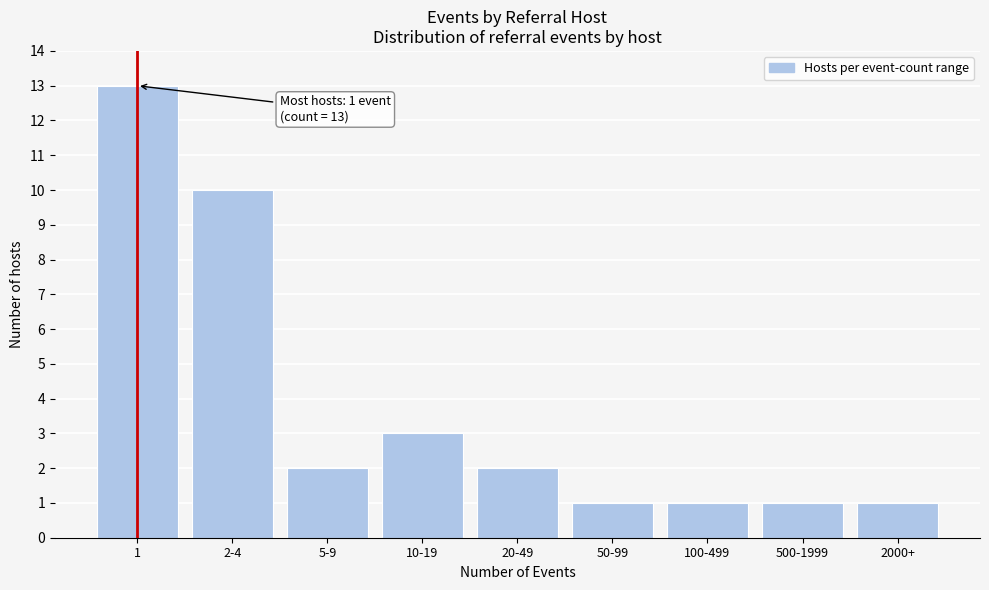

Reading left to right, what are all the values shown in this chart?

1=13	2-4=10	5-9=2	10-19=3	20-49=2	50-99=1	100-499=1	500-1999=1	2000+=1